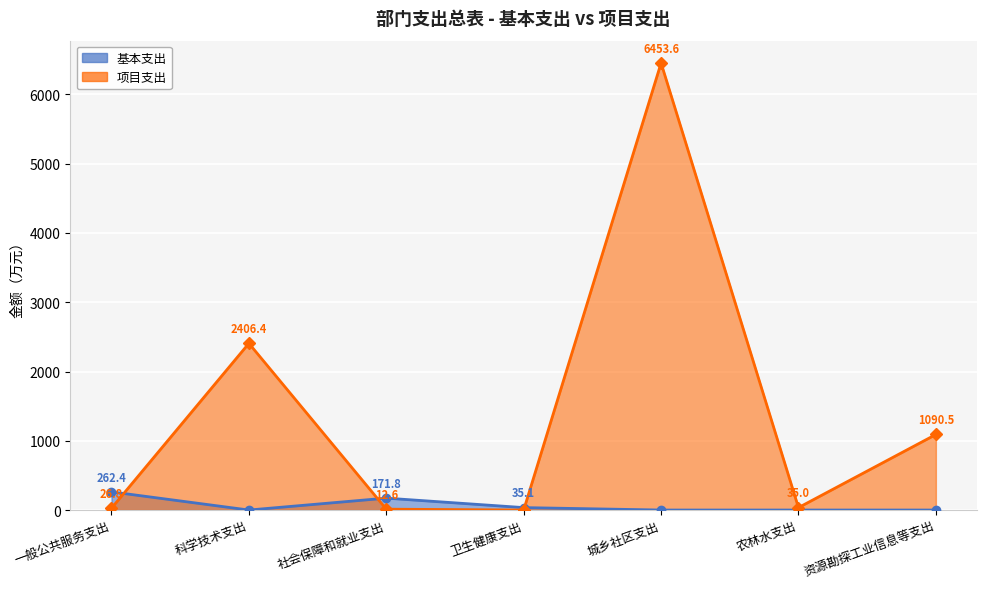

What is the average value of the 项目支出 series?

1432.1